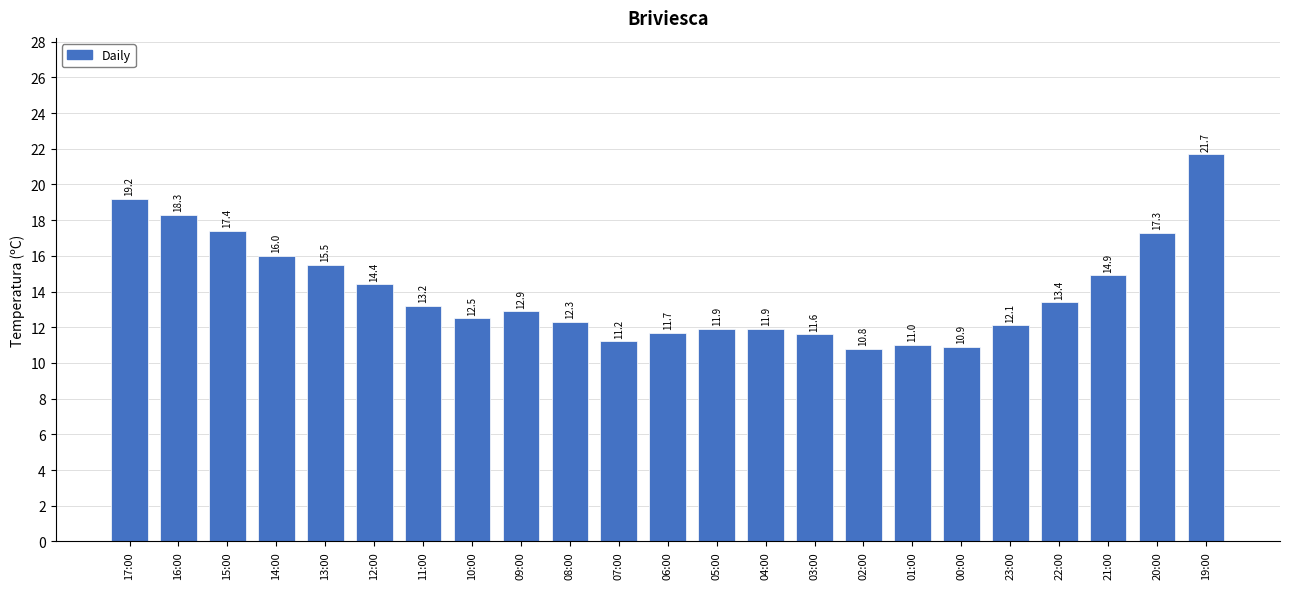

Reading left to right, transcribe all the data shown in this chart.

17:00=19.2	16:00=18.3	15:00=17.4	14:00=16.0	13:00=15.5	12:00=14.4	11:00=13.2	10:00=12.5	09:00=12.9	08:00=12.3	07:00=11.2	06:00=11.7	05:00=11.9	04:00=11.9	03:00=11.6	02:00=10.8	01:00=11.0	00:00=10.9	23:00=12.1	22:00=13.4	21:00=14.9	20:00=17.3	19:00=21.7